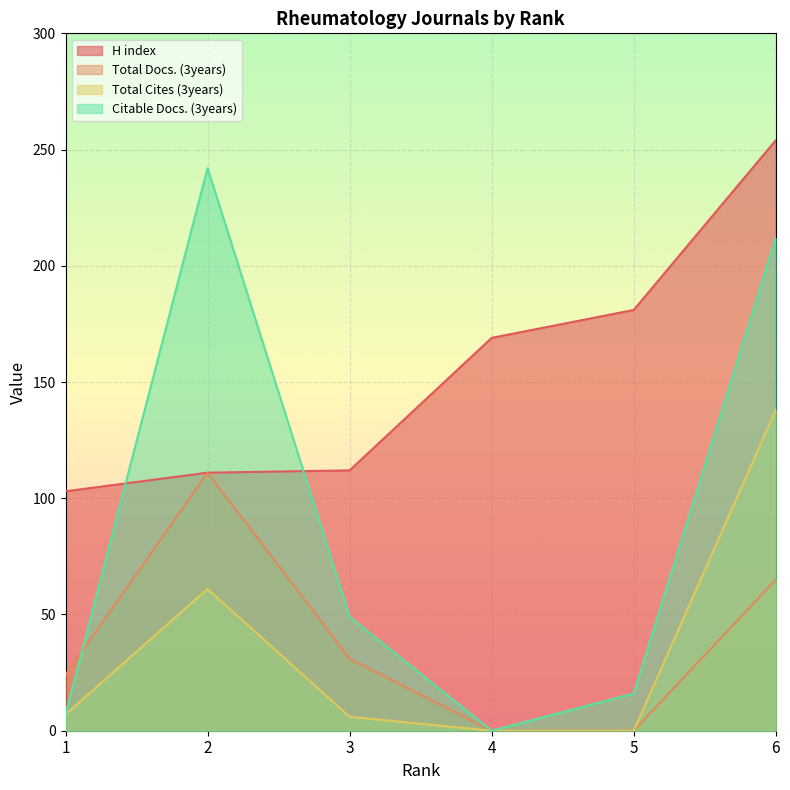

How many series are shown in this chart?

4